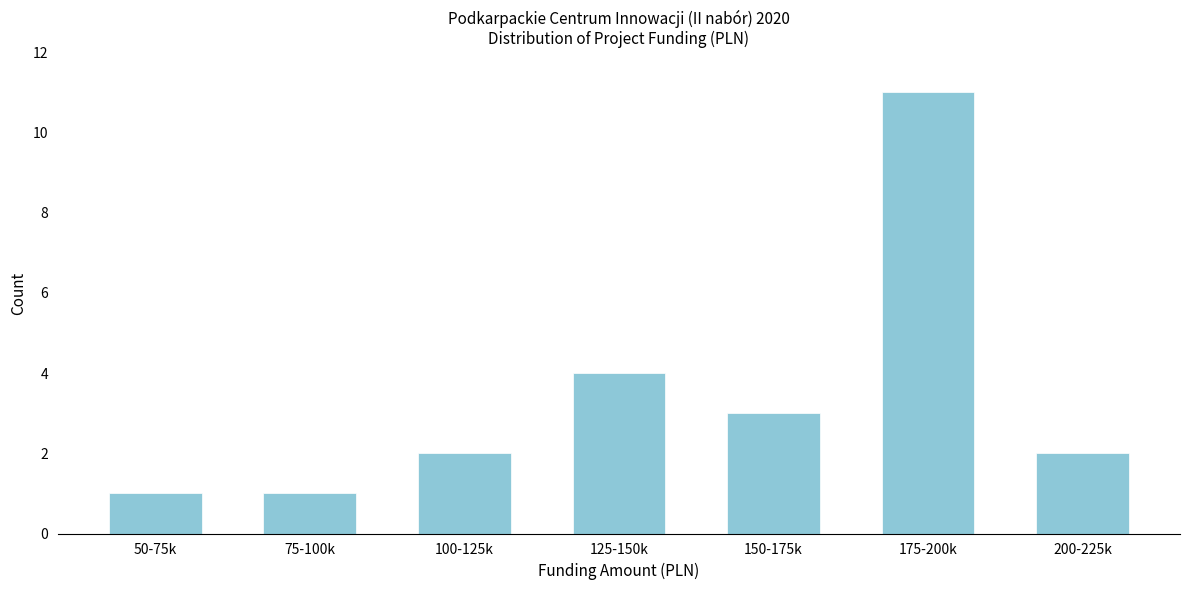

Reading right to left, extract all data points from this chart.

2	11	3	4	2	1	1